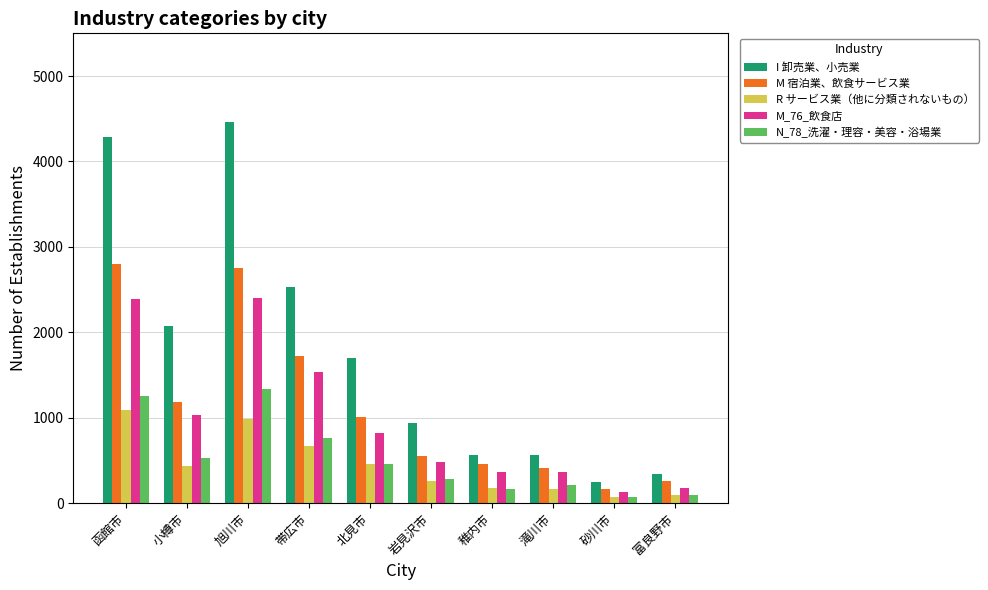

What is the difference between the M 宿泊業、飲食サービス業 values at 旭川市 and 富良野市?

2488